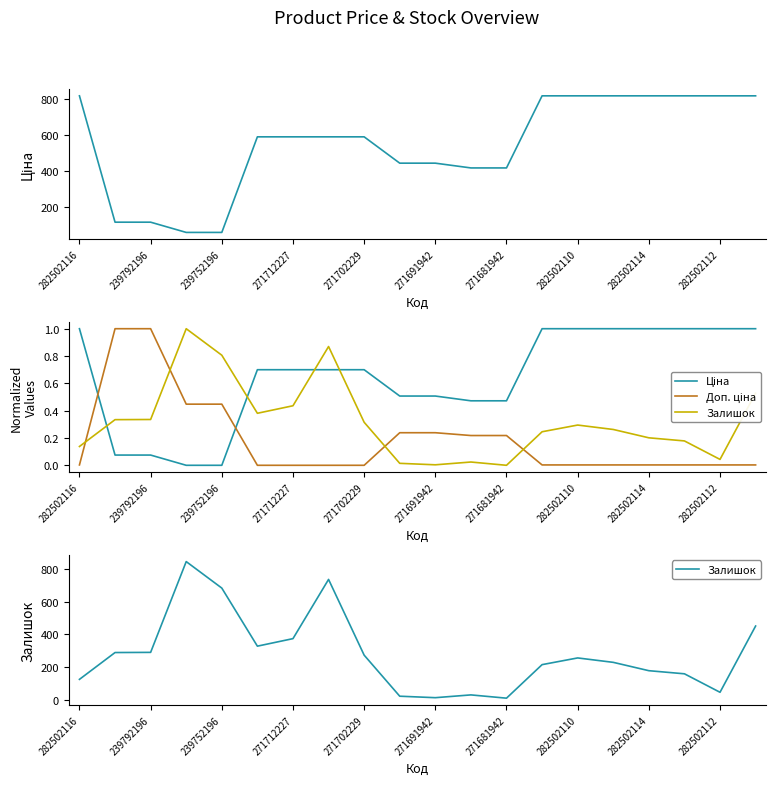

Which has a higher value, 282502112 or 12?

282502112